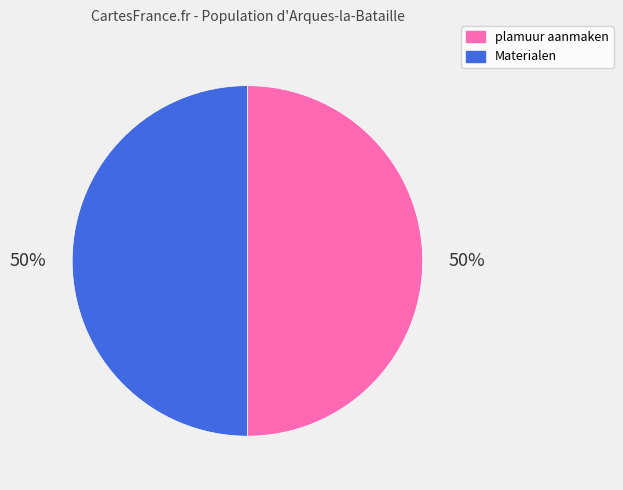

True or false: plamuur aanmaken accounts for 50% of the total.

True